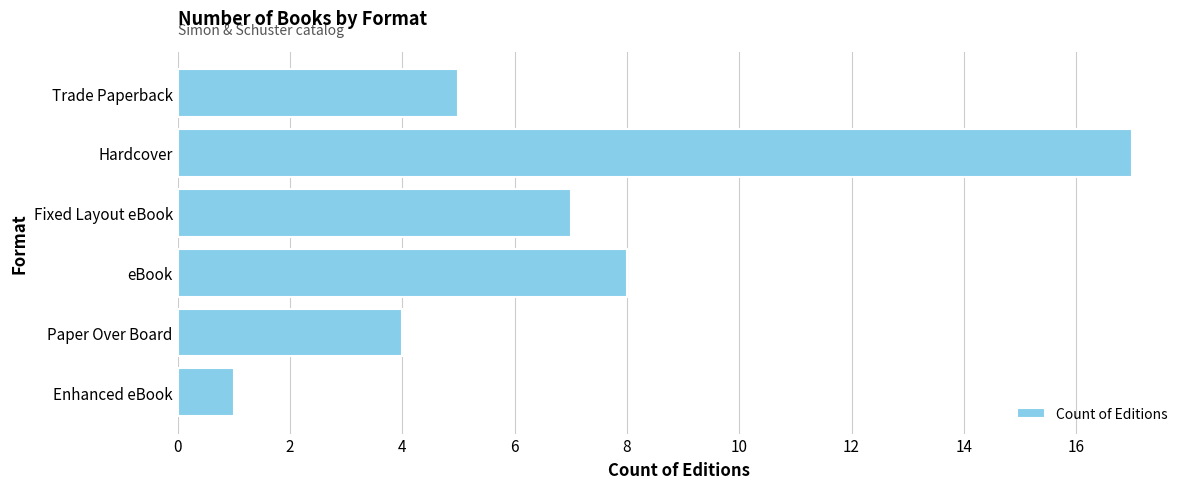

What is the difference between the maximum and minimum values?

16